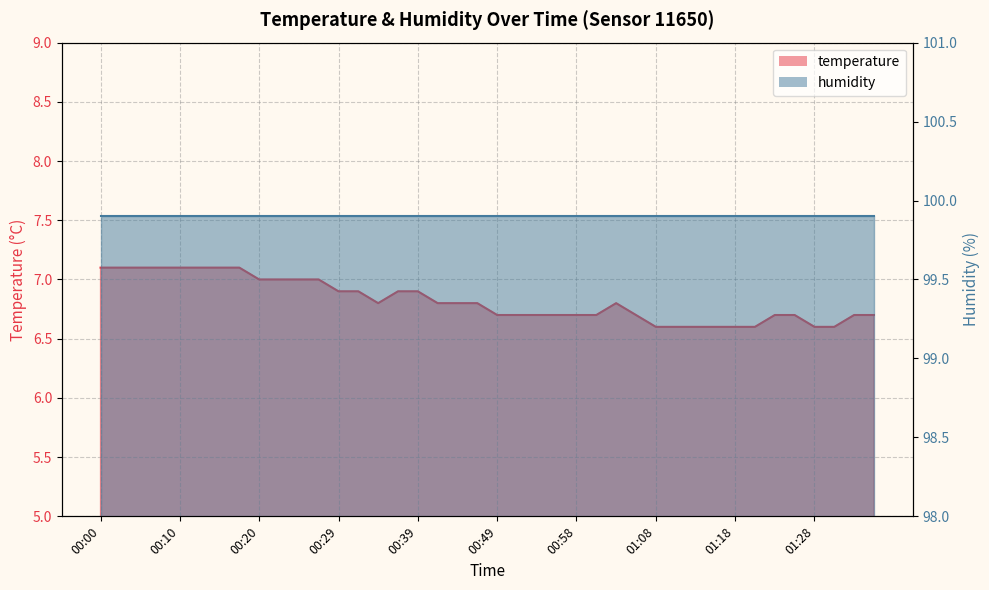

True or false: there are more than 2 points higher than both neighbors.

False